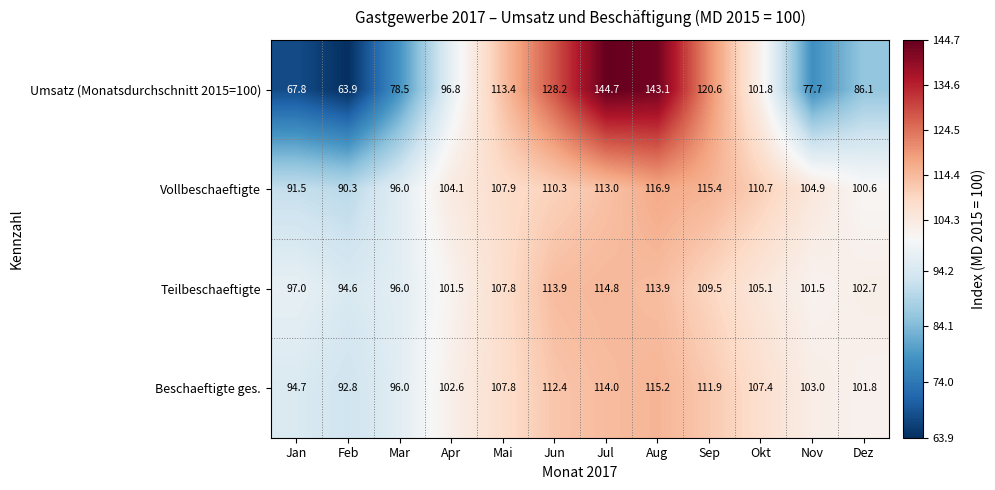

Which series has the largest range (max minus min)?

Umsatz (Monatsdurchschnitt 2015=100)